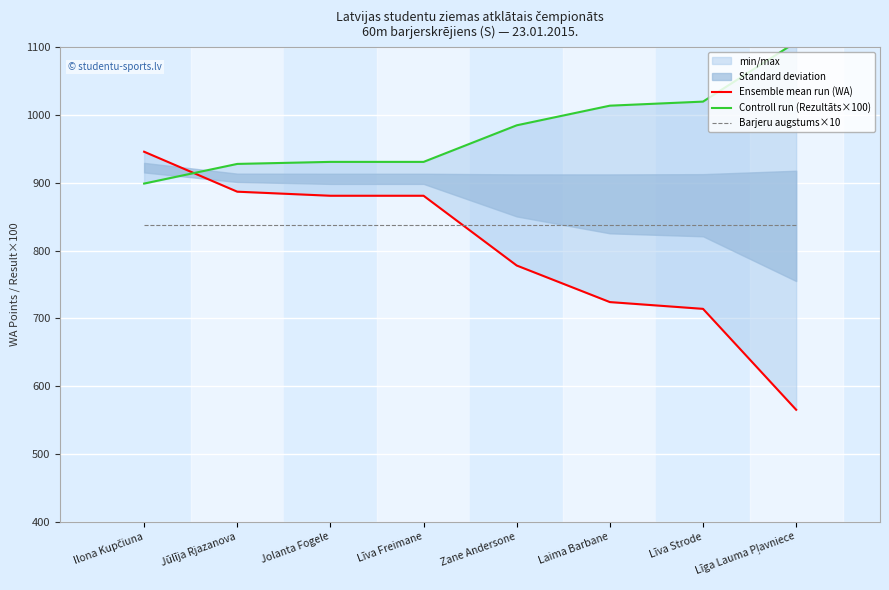

Rank the categories by Controll run (Rezultāts×100) value from highest to lowest.

Līga Lauma Pļavniece, Līva Strode, Laima Barbane, Zane Andersone, Jolanta Fogele, Līva Freimane, Jūlīja Rjazanova, Ilona Kupčiuna